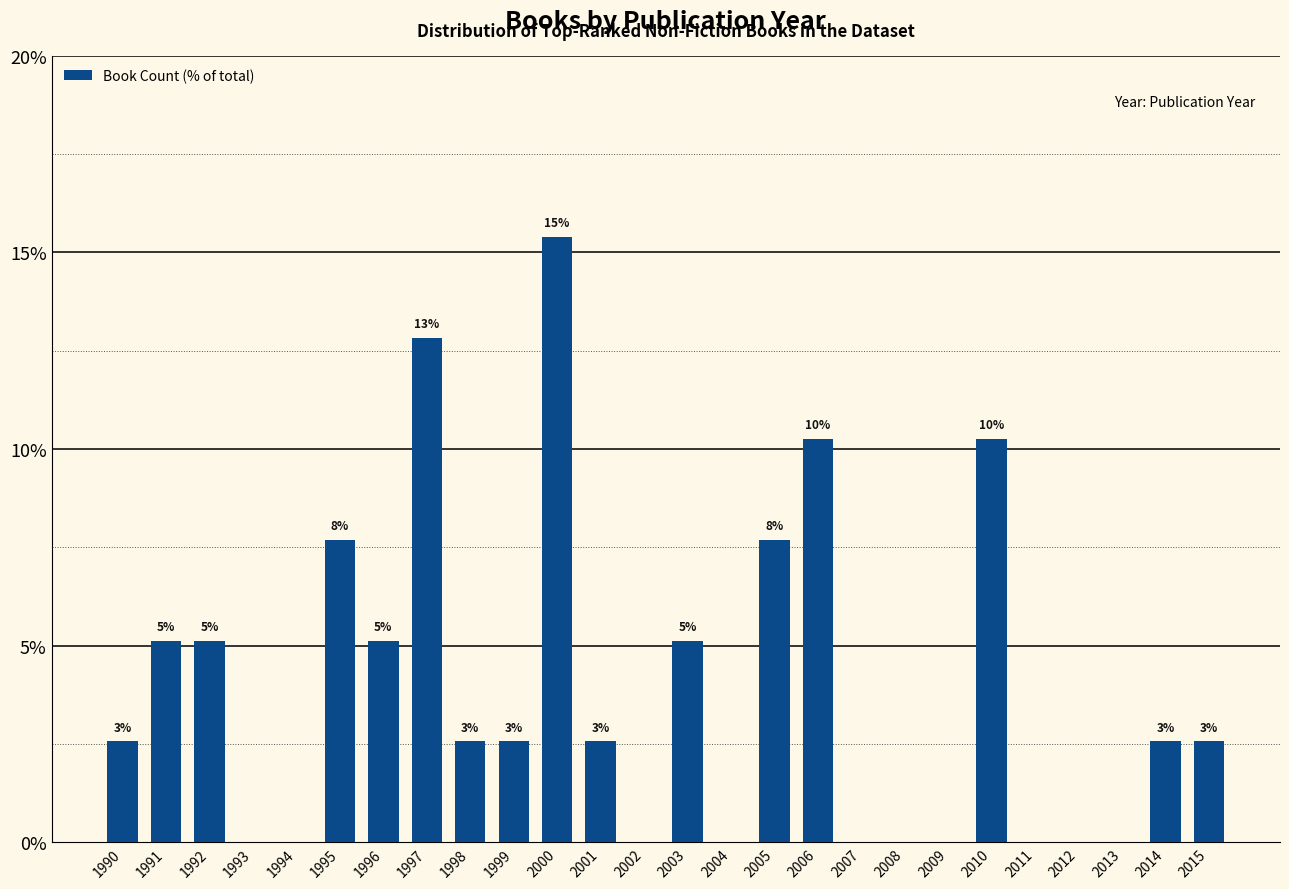

How many positive values are there?

16